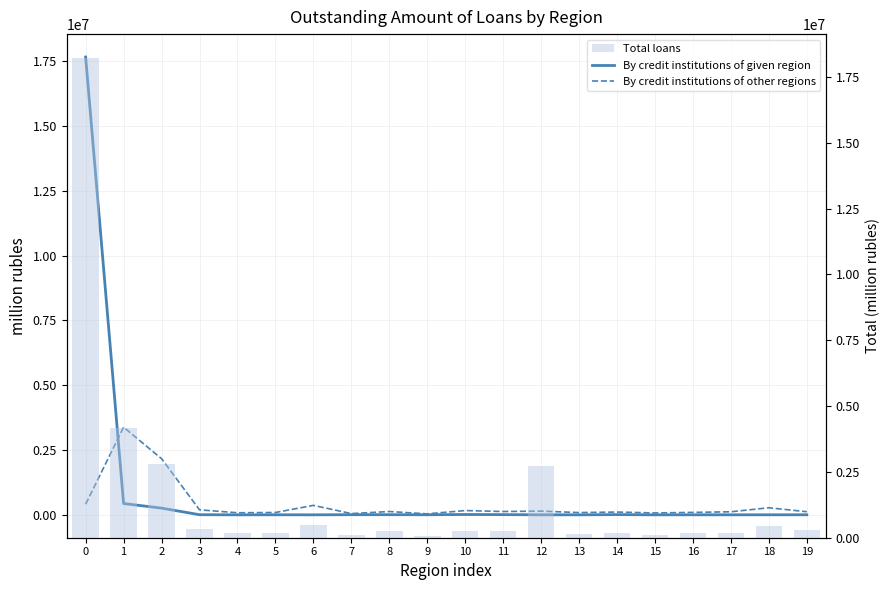

What is the value of the By credit institutions of other regions bar at the 6th from the left?

89868